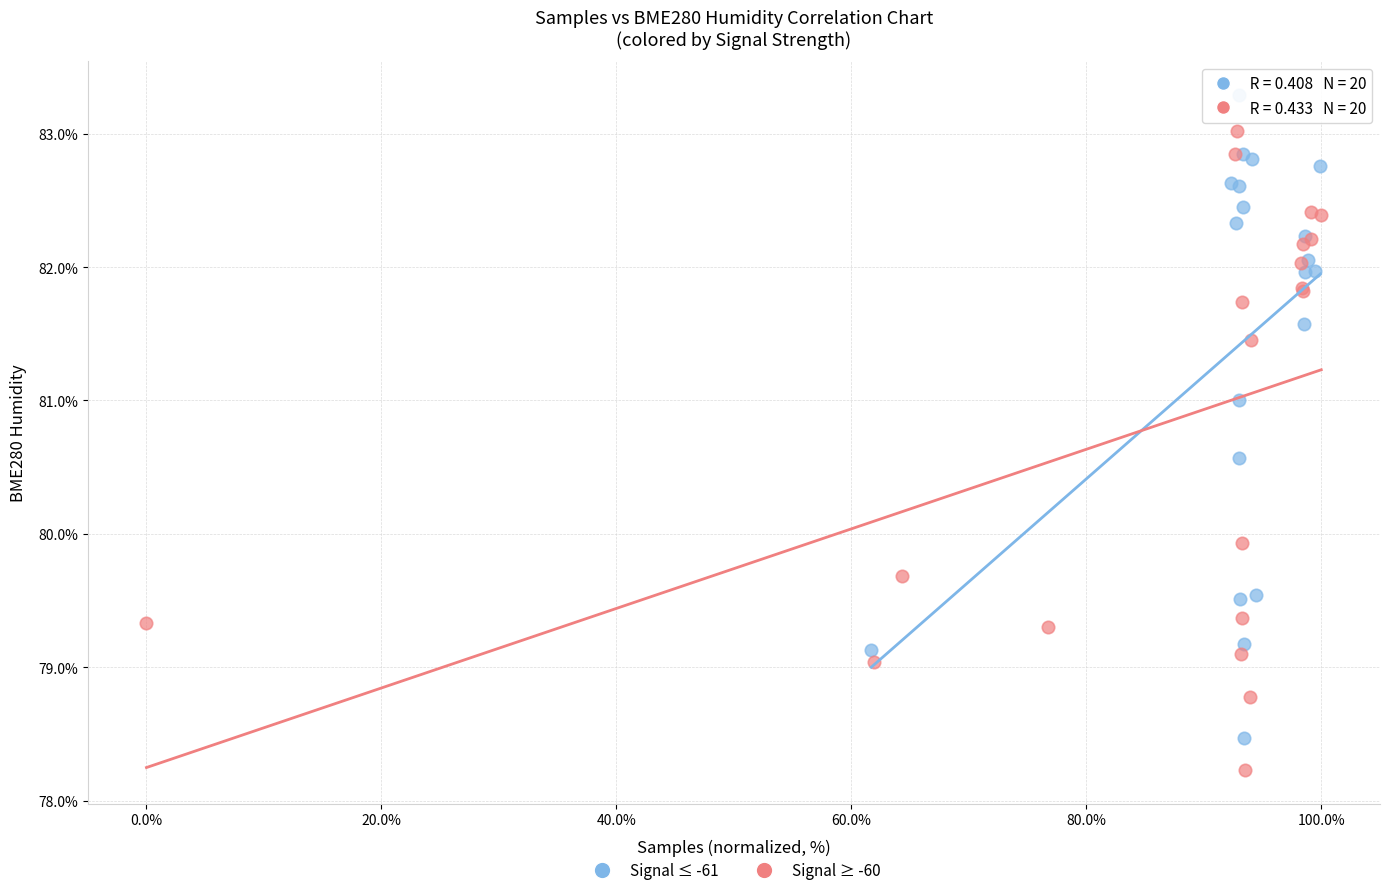

Which series contains the lowest Y value?

Signal ≥ -60